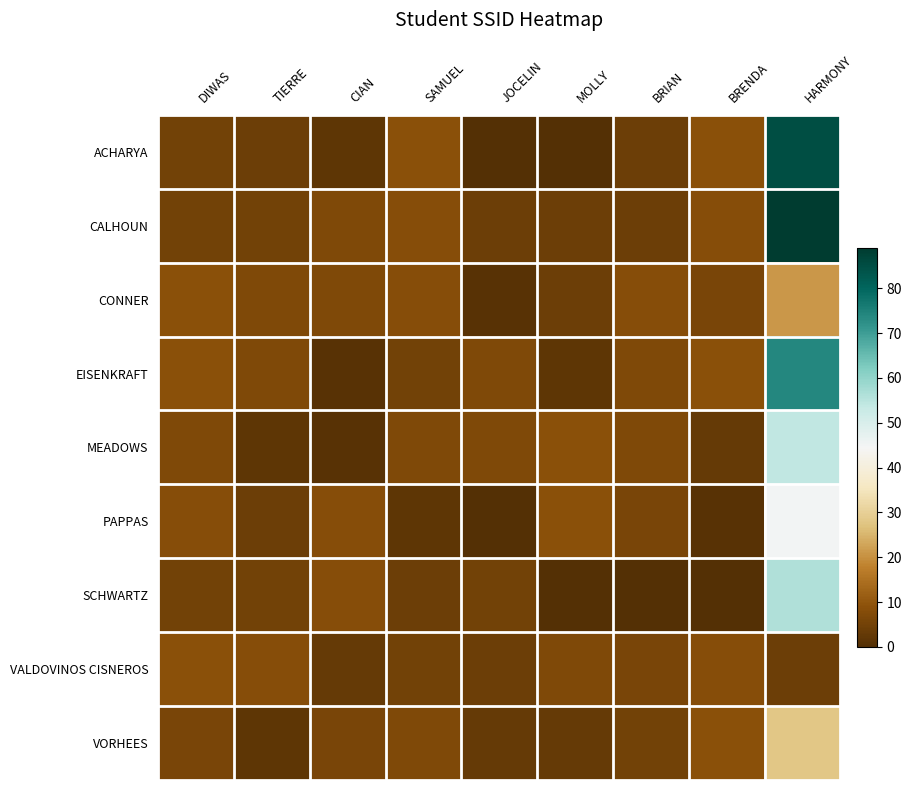

At which category does the chart reach its minimum across all series?

JOCELIN